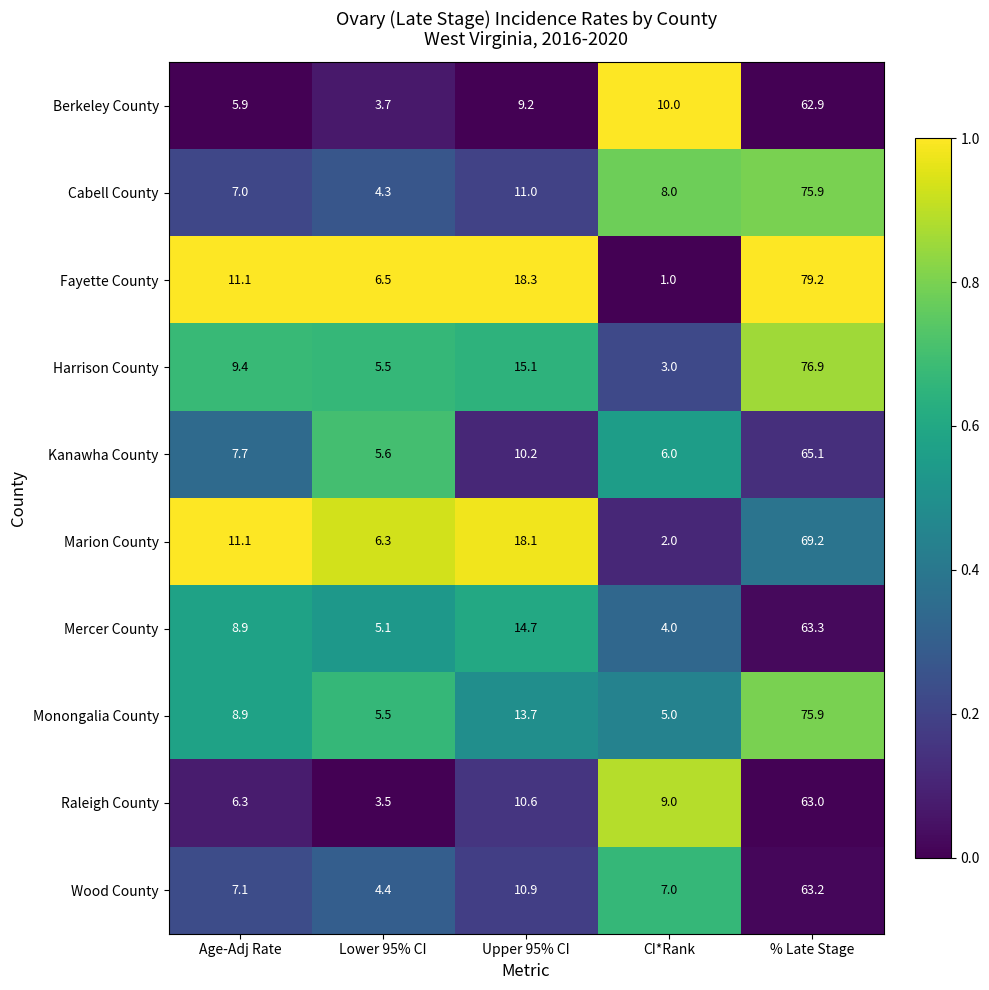

Is the value of Kanawha County at CI*Rank greater than the value of Fayette County at Upper 95% CI?

No